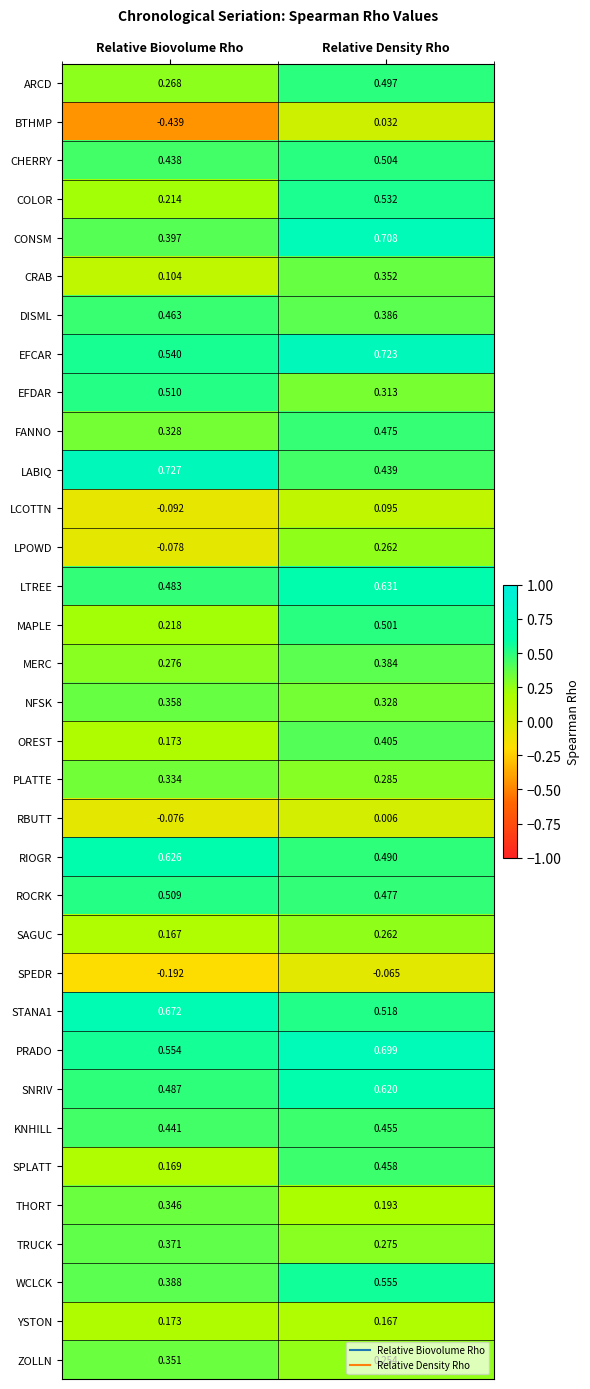

Rank the categories by BTHMP value from highest to lowest.

Relative Density Rho, Relative Biovolume Rho